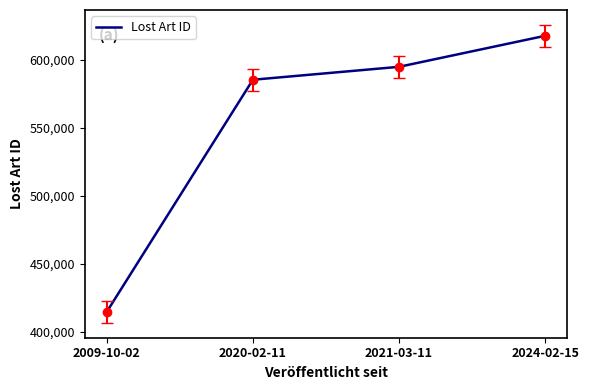

What is the change in value from 2009-10-02 to 2024-02-15?

+203029